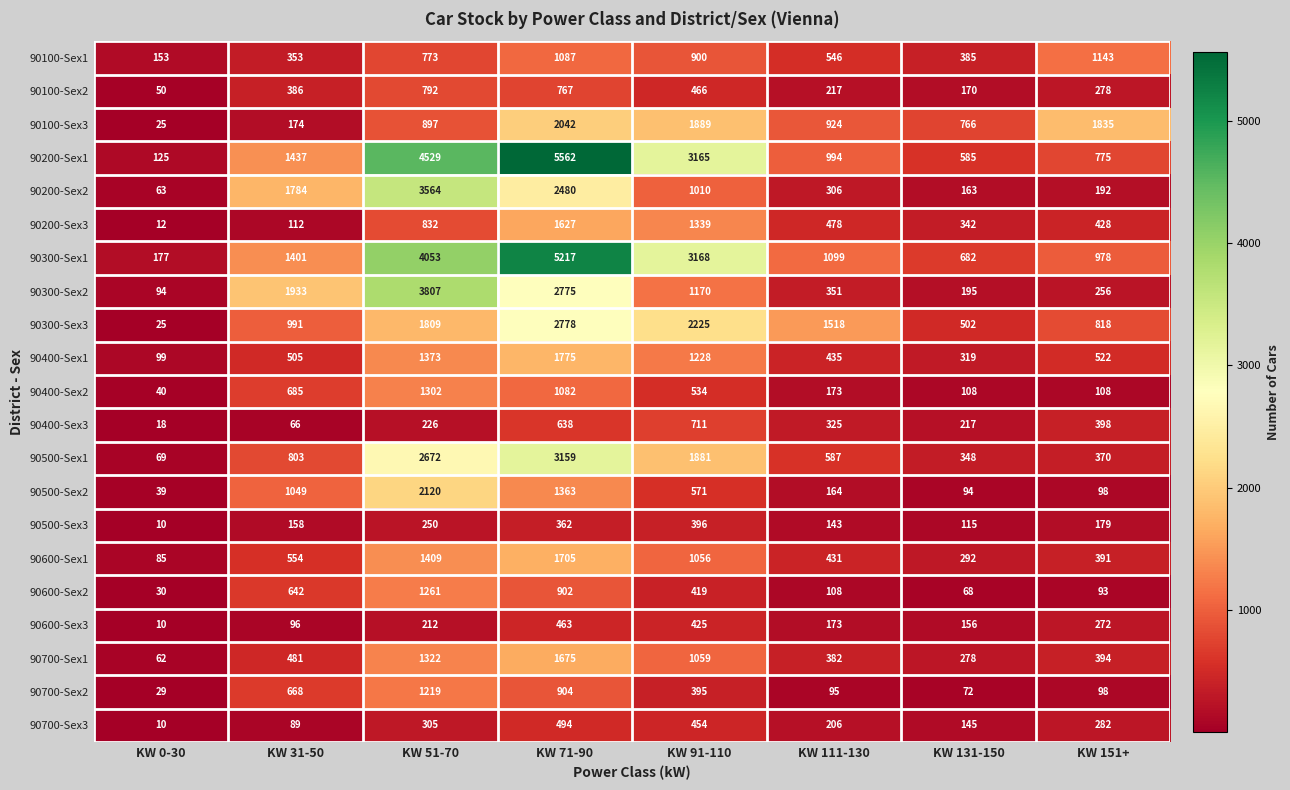

What is the difference between the 90100-Sex2 values at KW 0-30 and KW 71-90?

717